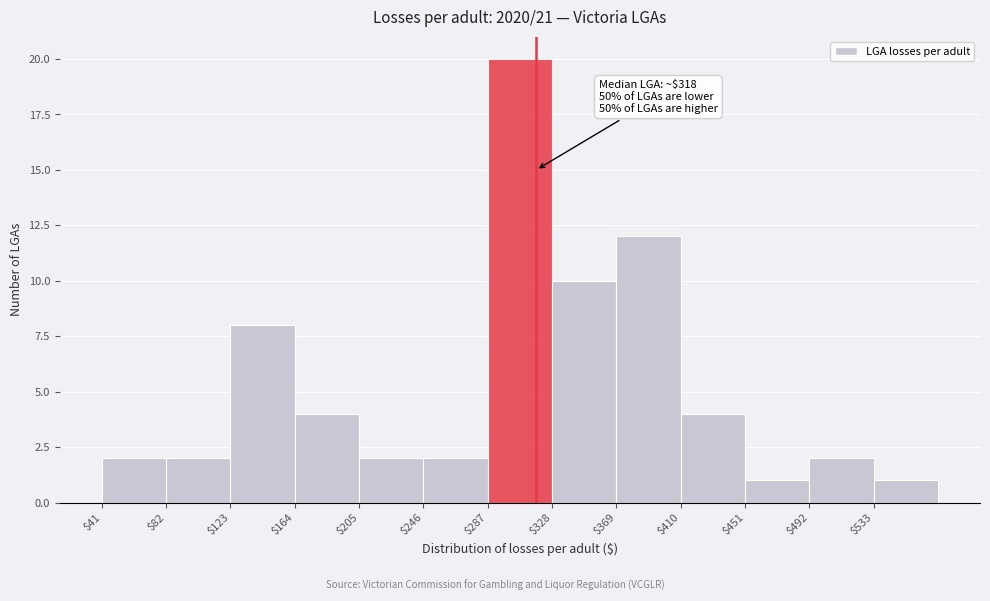

Over which range of the x-axis is the bar tallest?

287 to 328